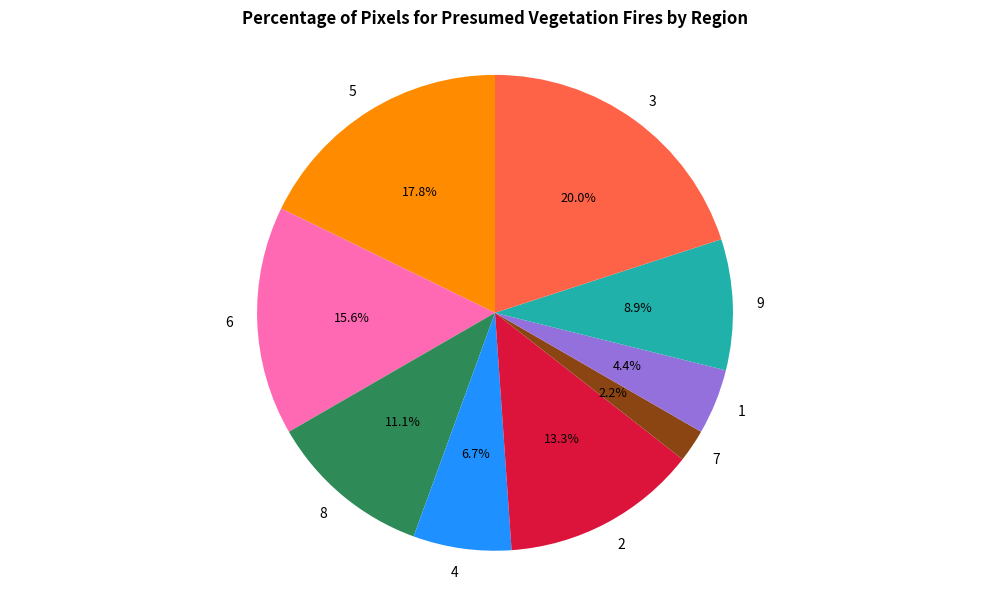

Is it true that 7 is 2% of the pie?

True